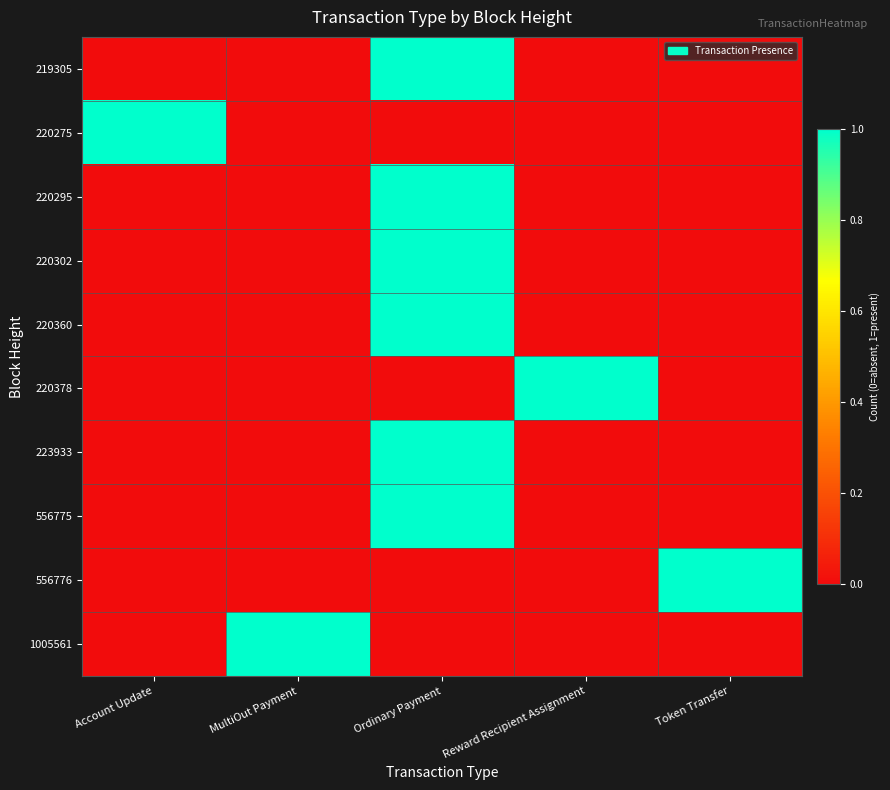

Reading left to right, list all the values displayed in this chart.

219305: Account Update=0	MultiOut Payment=0	Ordinary Payment=1	Reward Recipient Assignment=0	Token Transfer=0
220275: Account Update=1	MultiOut Payment=0	Ordinary Payment=0	Reward Recipient Assignment=0	Token Transfer=0
220295: Account Update=0	MultiOut Payment=0	Ordinary Payment=1	Reward Recipient Assignment=0	Token Transfer=0
220302: Account Update=0	MultiOut Payment=0	Ordinary Payment=1	Reward Recipient Assignment=0	Token Transfer=0
220360: Account Update=0	MultiOut Payment=0	Ordinary Payment=1	Reward Recipient Assignment=0	Token Transfer=0
220378: Account Update=0	MultiOut Payment=0	Ordinary Payment=0	Reward Recipient Assignment=1	Token Transfer=0
223933: Account Update=0	MultiOut Payment=0	Ordinary Payment=1	Reward Recipient Assignment=0	Token Transfer=0
556775: Account Update=0	MultiOut Payment=0	Ordinary Payment=1	Reward Recipient Assignment=0	Token Transfer=0
556776: Account Update=0	MultiOut Payment=0	Ordinary Payment=0	Reward Recipient Assignment=0	Token Transfer=1
1005561: Account Update=0	MultiOut Payment=1	Ordinary Payment=0	Reward Recipient Assignment=0	Token Transfer=0